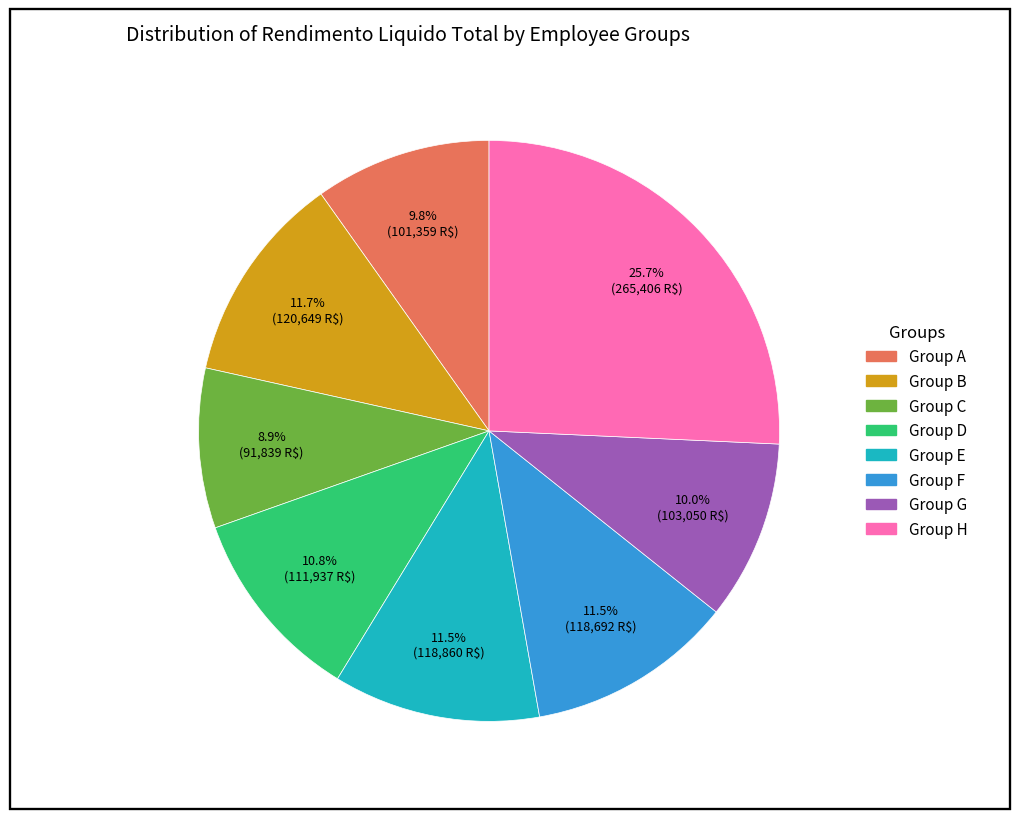

Does any single category account for the majority?

No